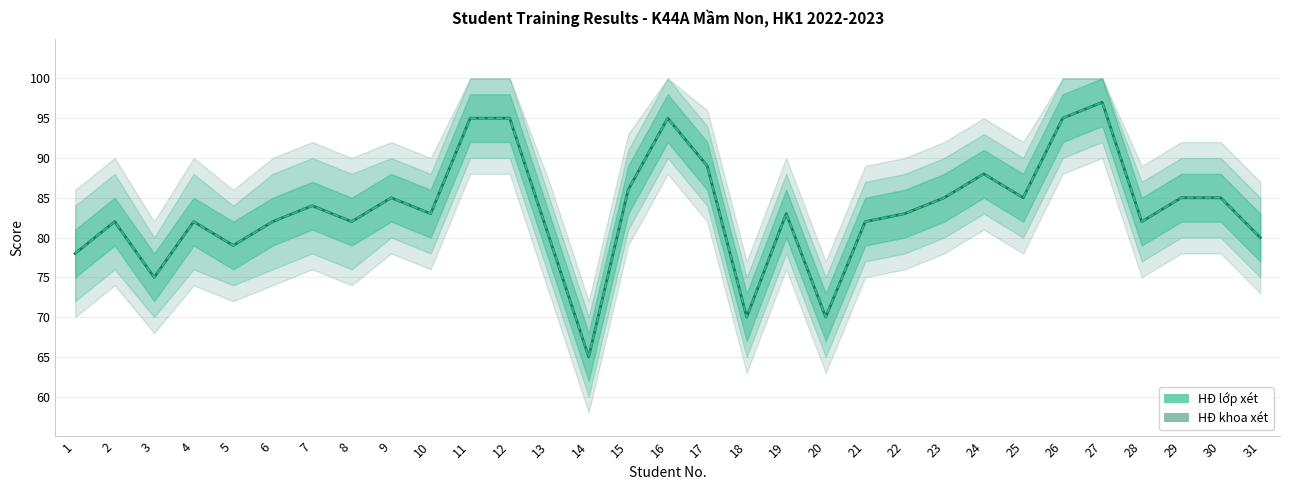

True or false: HĐ lớp xét and HĐ khoa xét intersect in this chart.

False